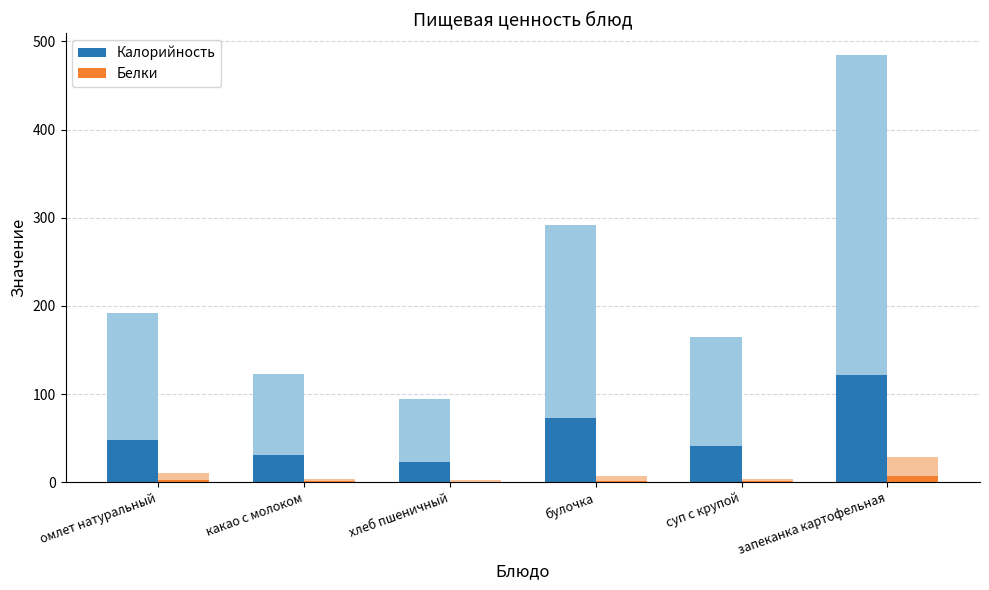

What is the label of the 6th bar from the left?

запеканка картофельная